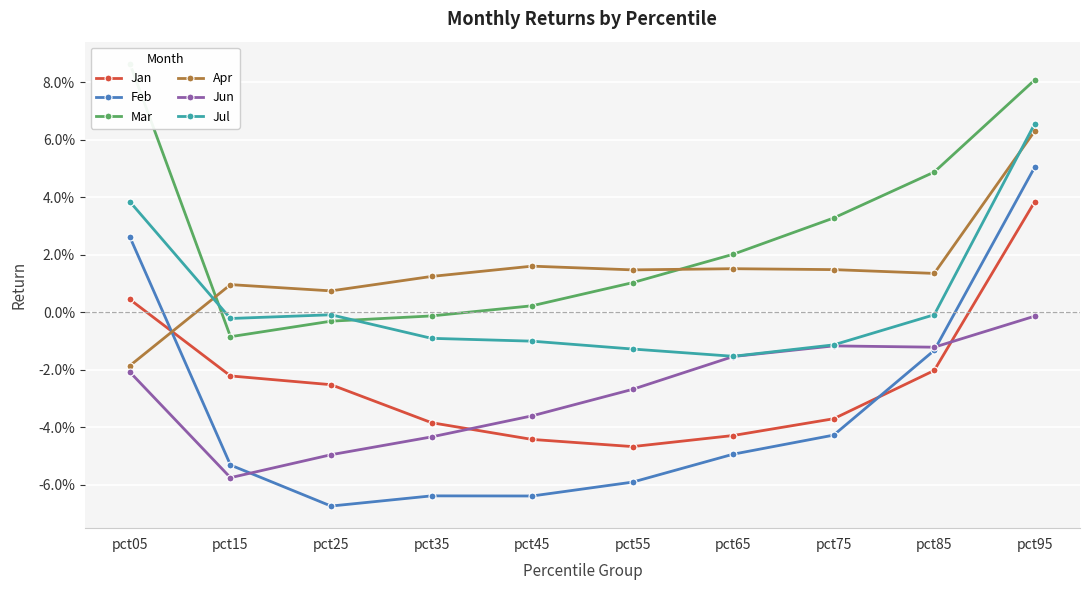

Which category has the highest value in the Jan series?

pct95